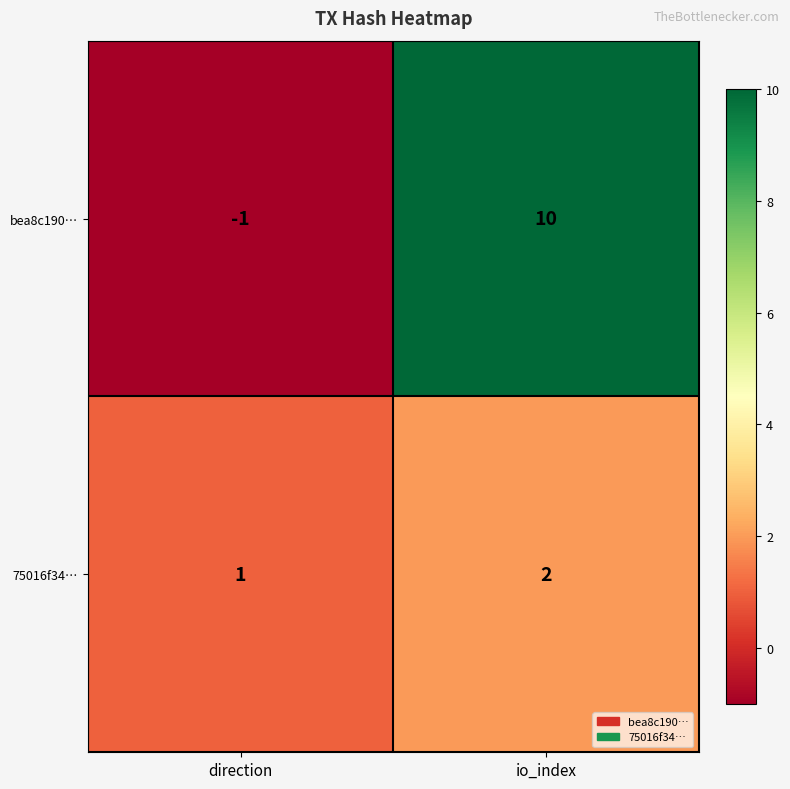

Reading left to right, what are all the values shown in this chart?

bea8c190…: -1	10
75016f34…: 1	2